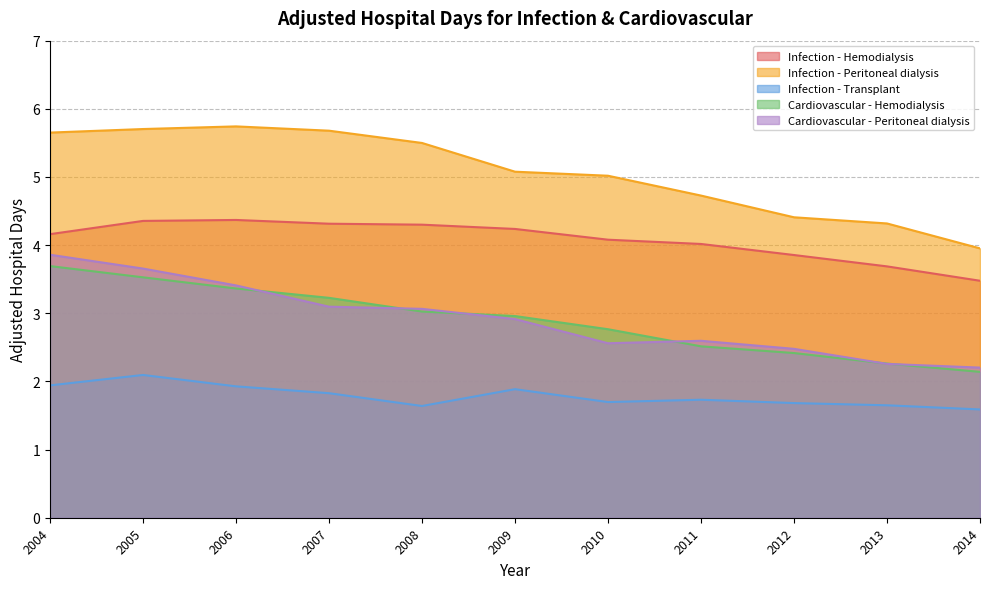

What is the minimum value for Cardiovascular - Peritoneal dialysis?

2.2